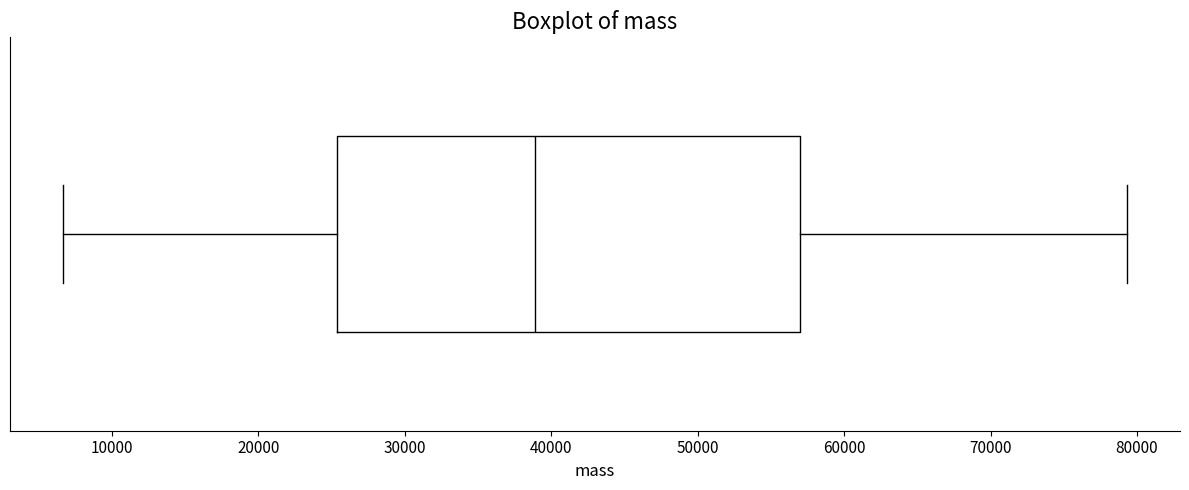

Transcribe this box plot: give where the median line is, the range the box spans, and where the two whiskers end, as read against the x-axis. The values are not printed on the chart, so give them approximately, as read against the axis.

median 39000, box 25000 to 57000, whiskers 7000 to 79000